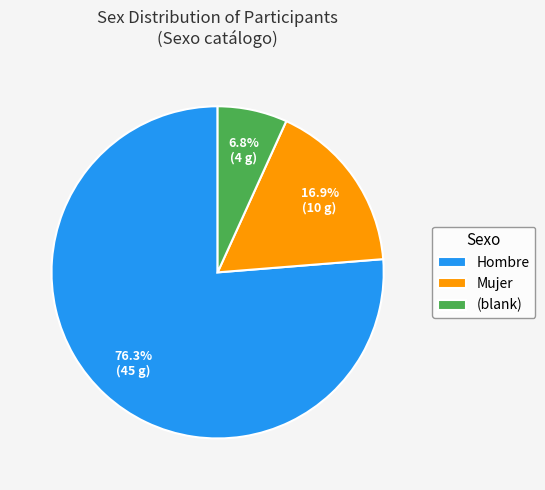

How many slices are in this pie chart?

3